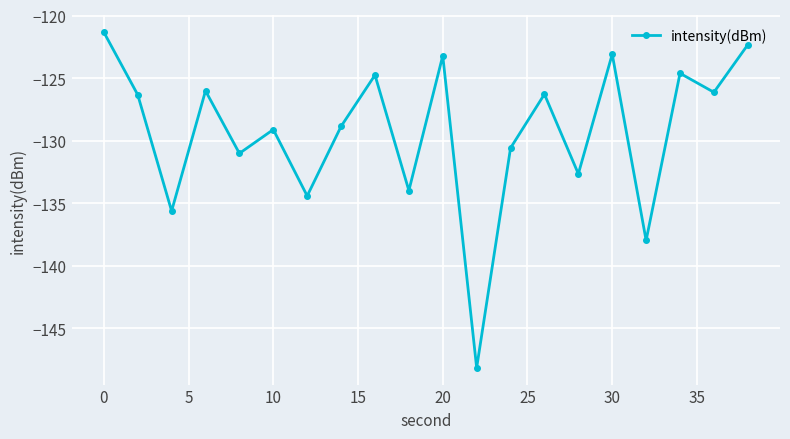

What is the value of the 13th point from the left?

-130.6